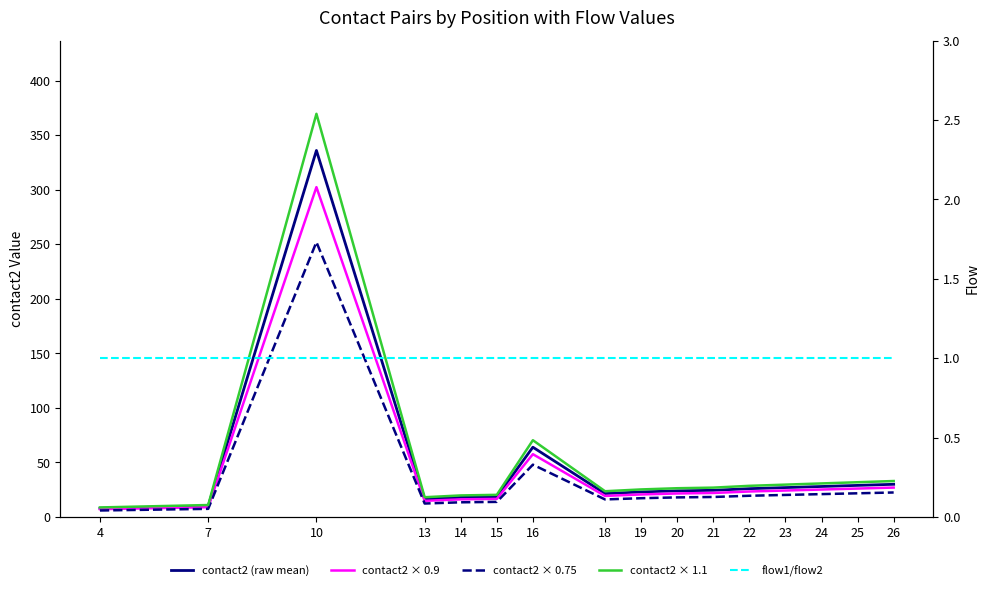

What is the difference between the contact2 × 0.75 values at 19 and 21?

1.1